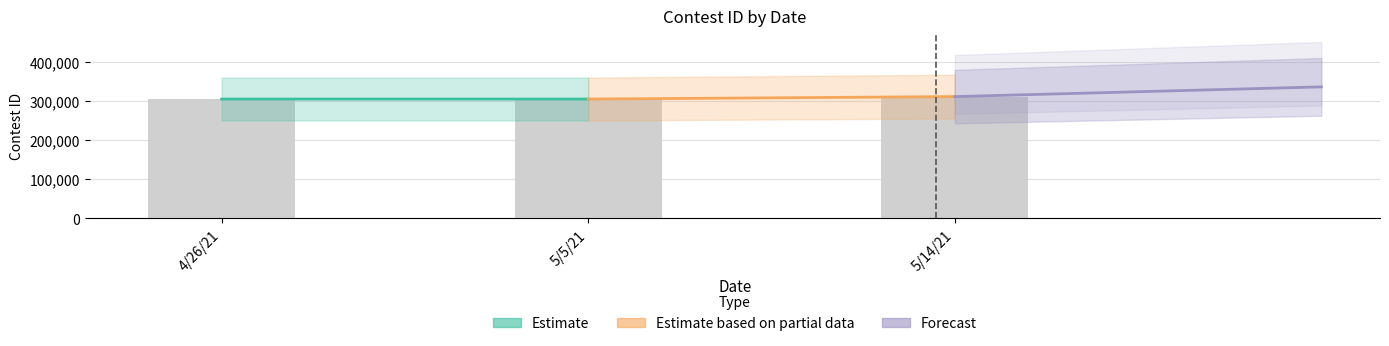

How many values exceed 304698?

1